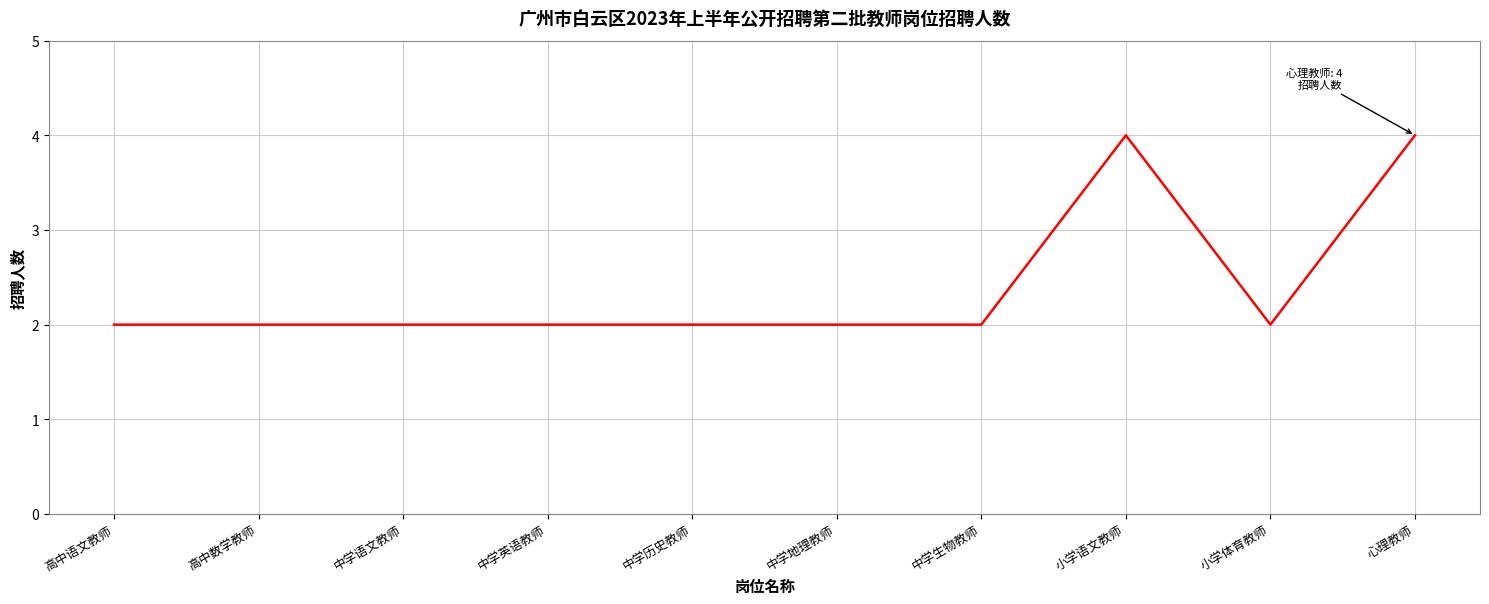

What is the greatest value displayed?

4